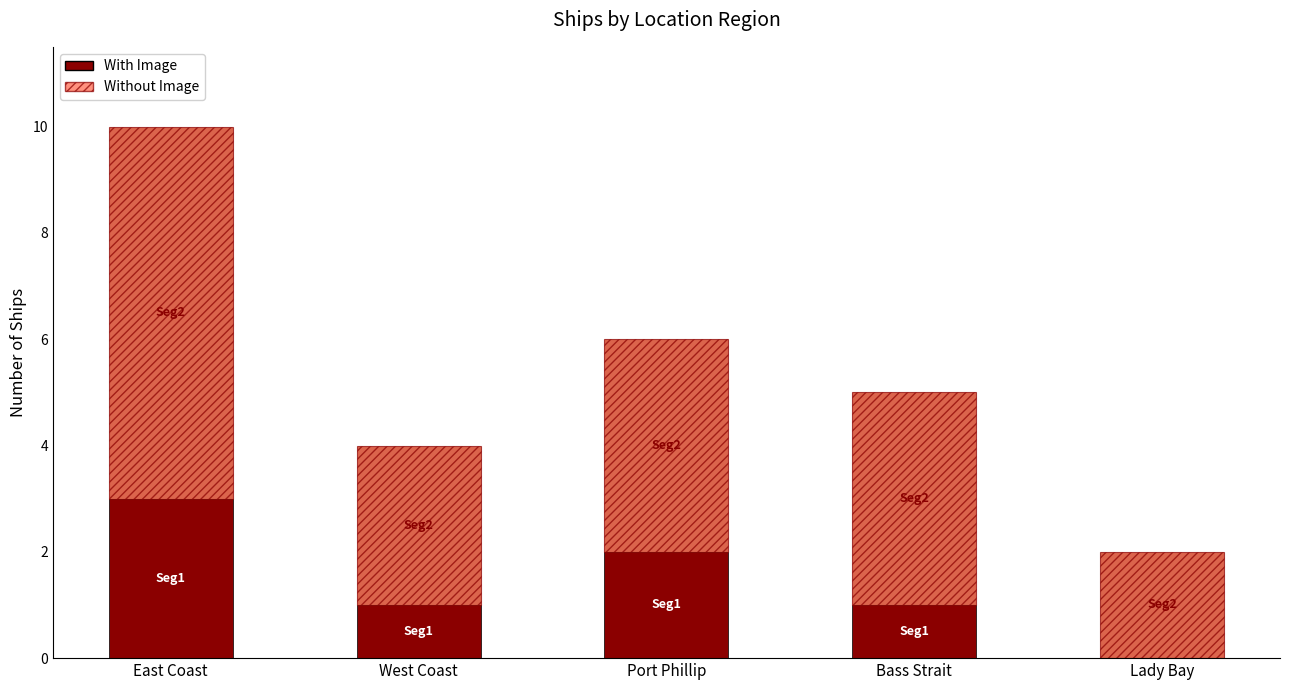

Where does the With Image series first go above 1?

East Coast